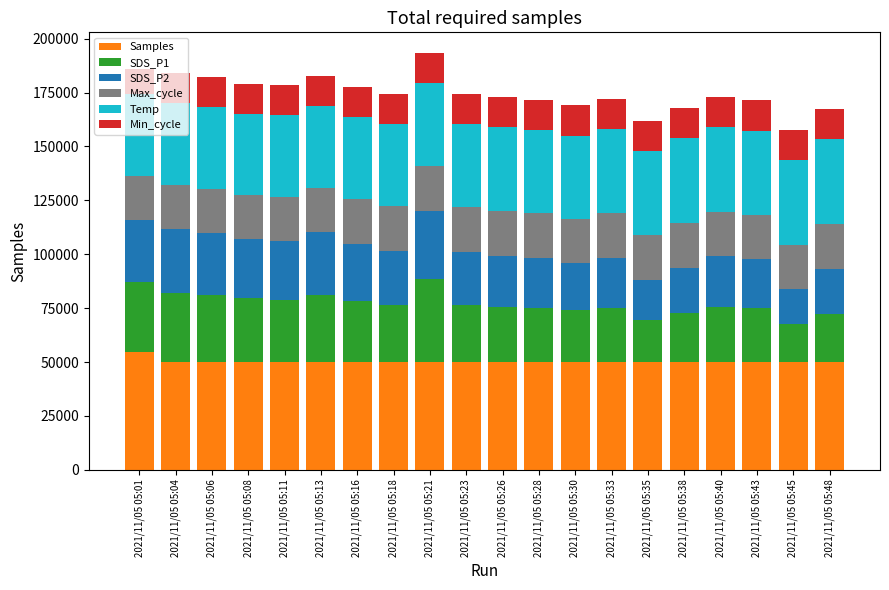

What is the total value across all series at 2021/11/05 05:11?

178439.5